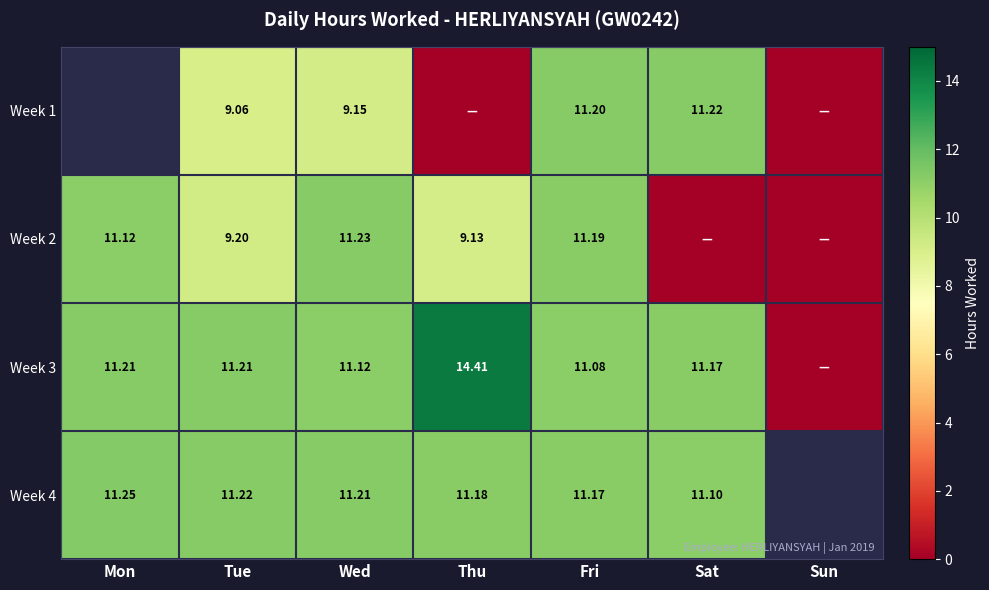

The value of Week 3 at Mon is 11.2. True or false?

True